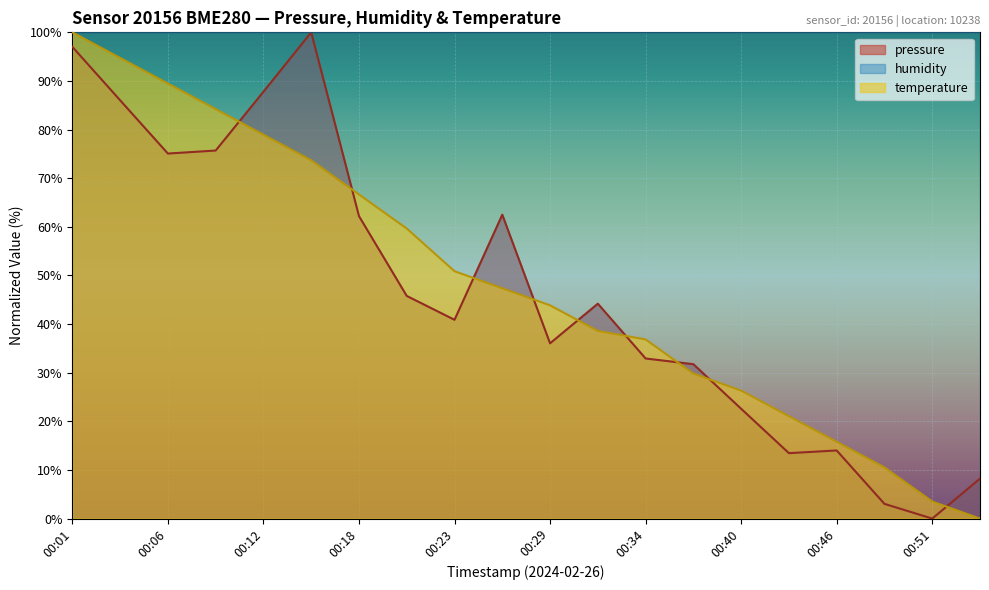

What is the total value across all series at 00:12?

266.7